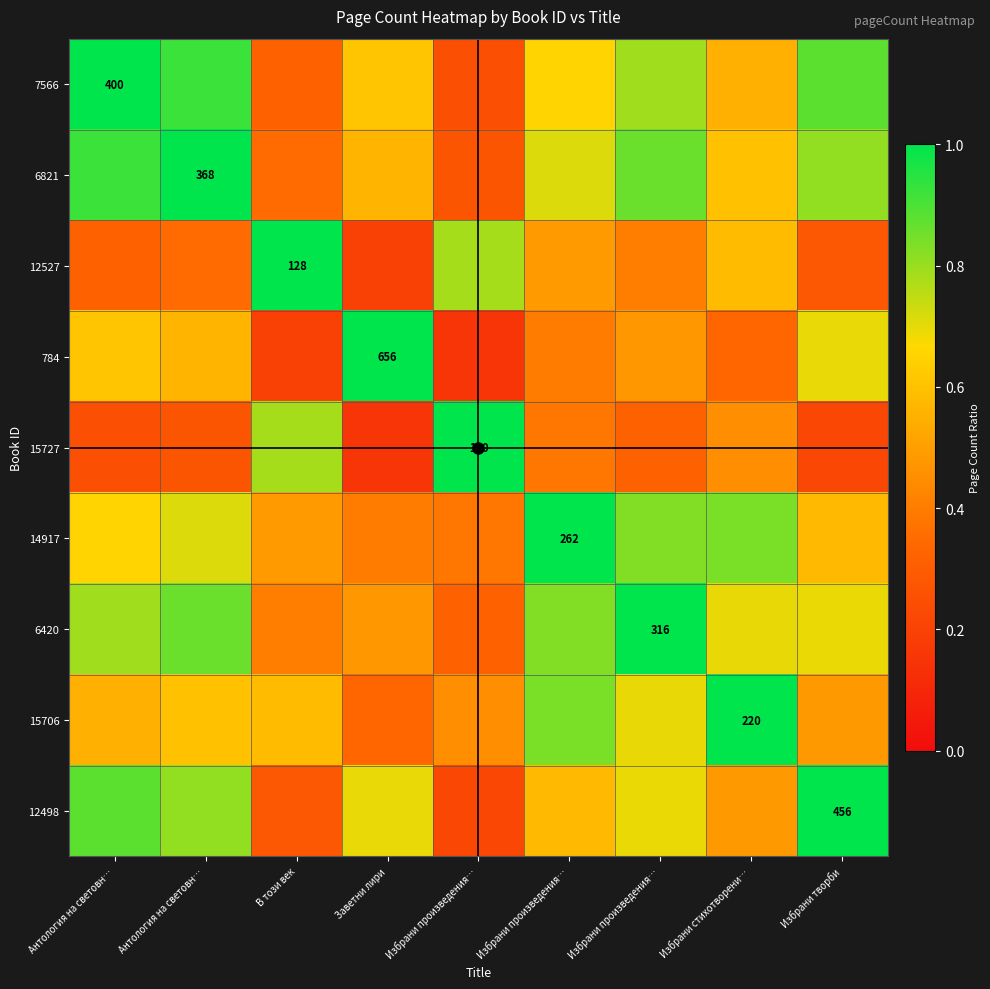

What is the highest value of the 15727 series?

1.0